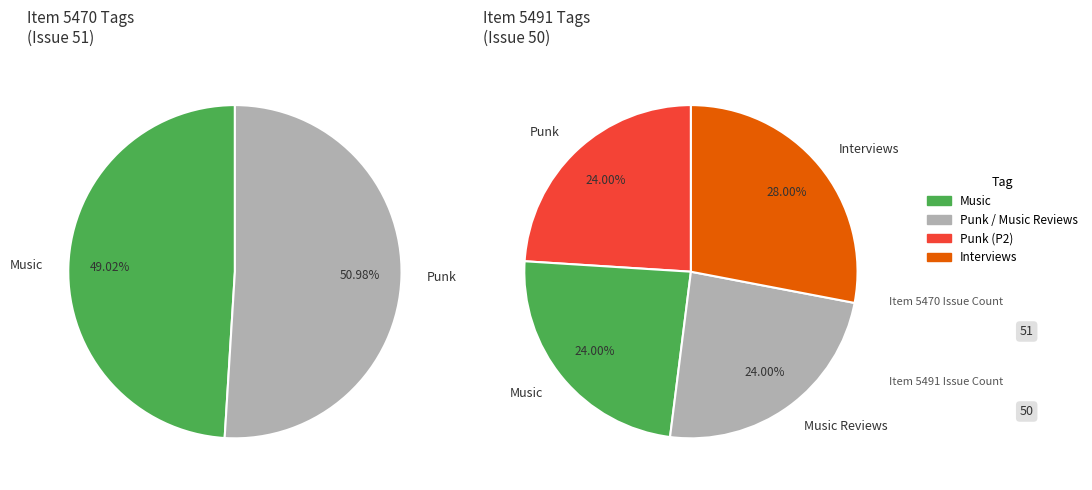

What is the total percentage of 5470 and 5491?

100.0%